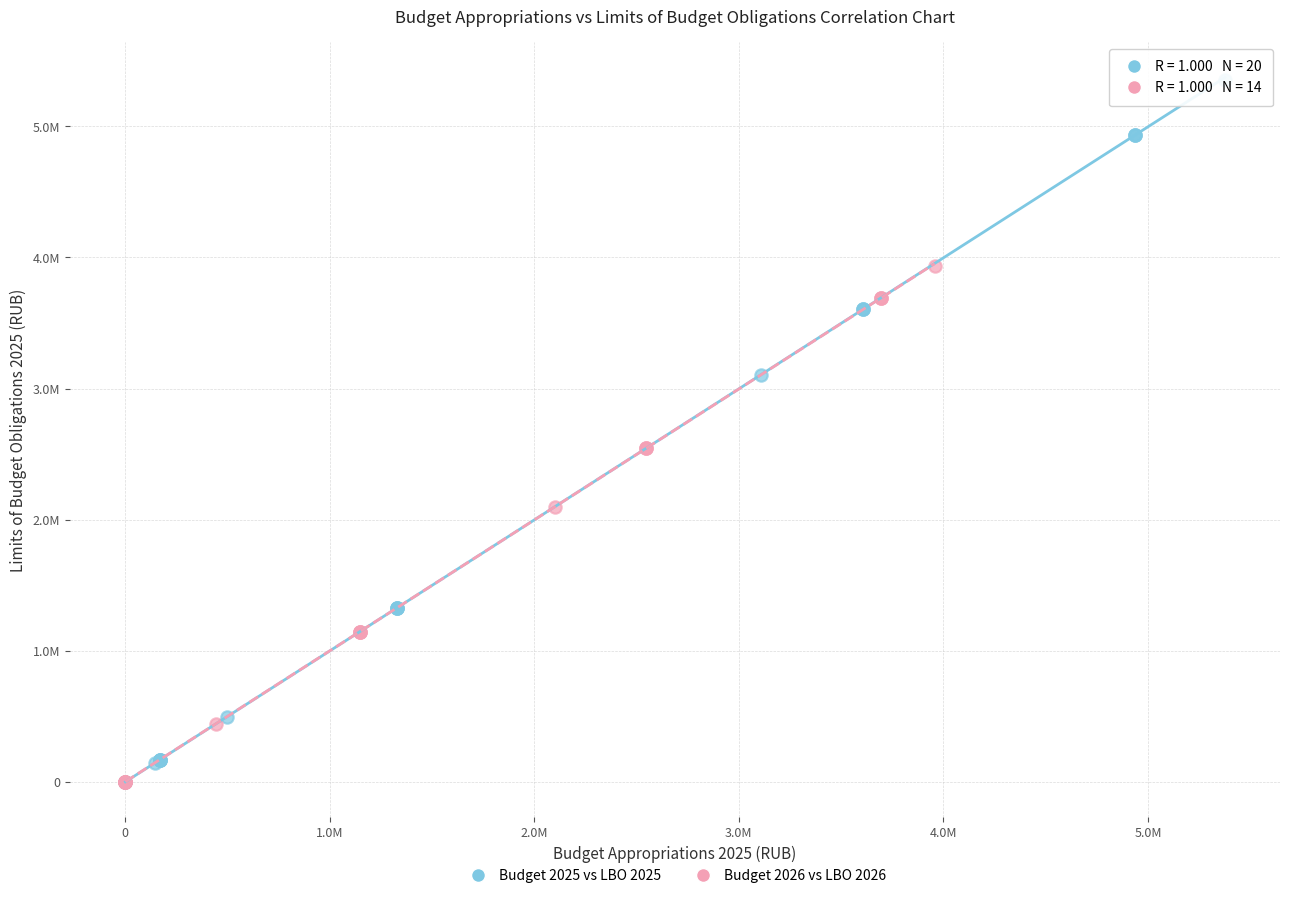

What are all the series names shown in the legend?

Budget 2025 vs LBO 2025, Budget 2026 vs LBO 2026